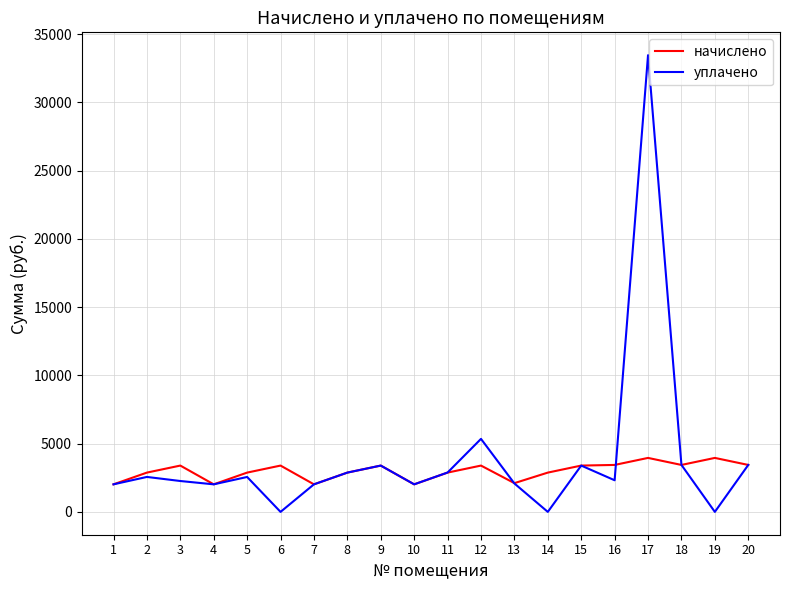

Between 4 and 17, which series saw the biggest shift?

уплачено